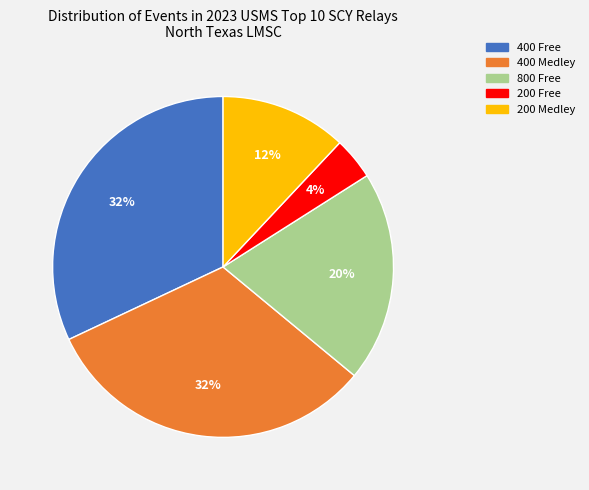

Which category has the smallest portion of the pie?

200 Free